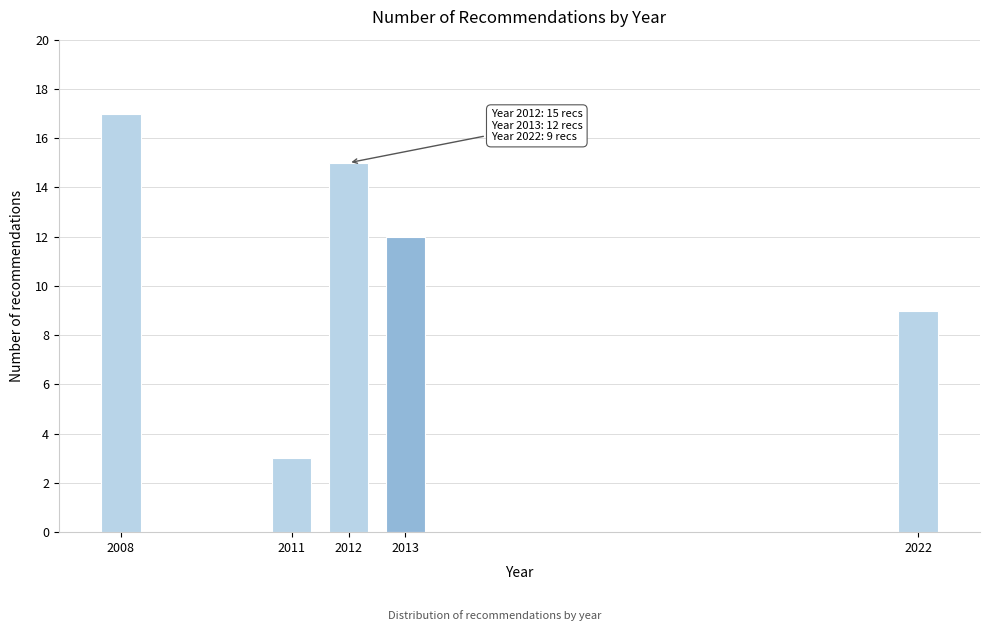

Reading left to right, extract all data points from this chart.

17	3	15	12	9